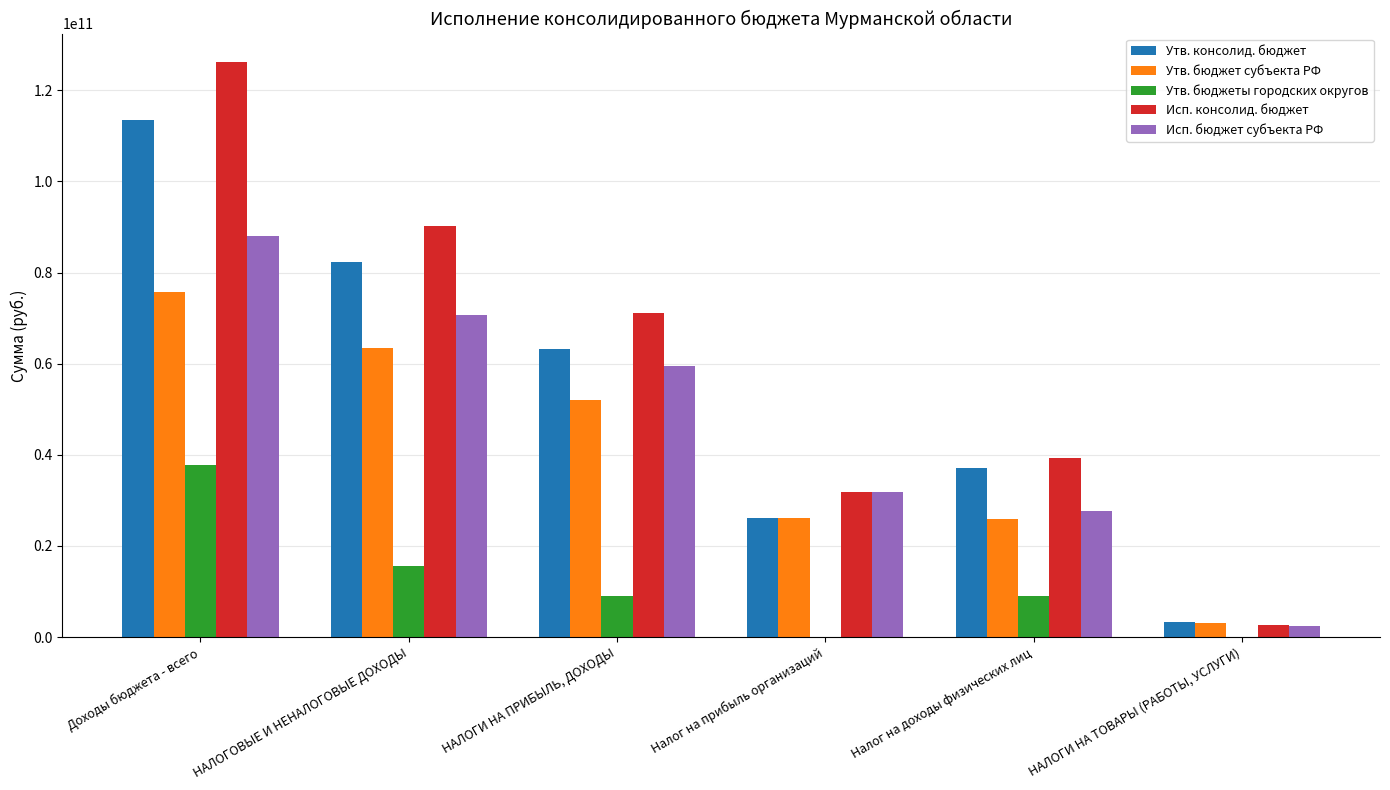

What is the maximum value for Утв. консолид. бюджет?

113425885705.9